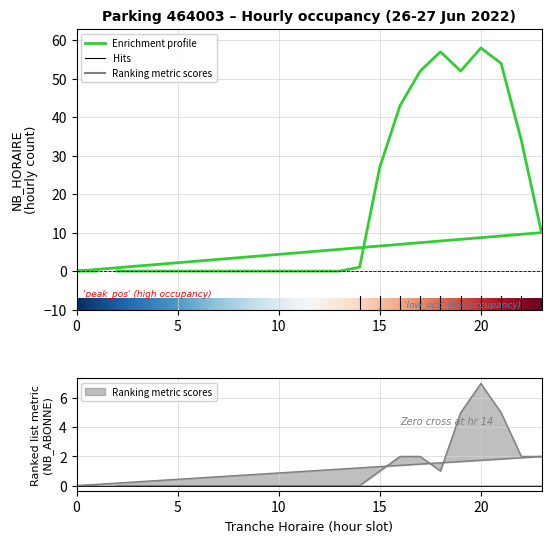

Count the NB_ABONNE values in the range 0 to 2.

21